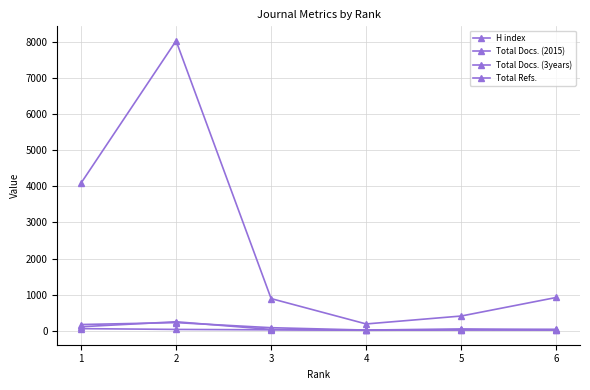

Where does the Total Docs. (2015) series first go above 32?

1